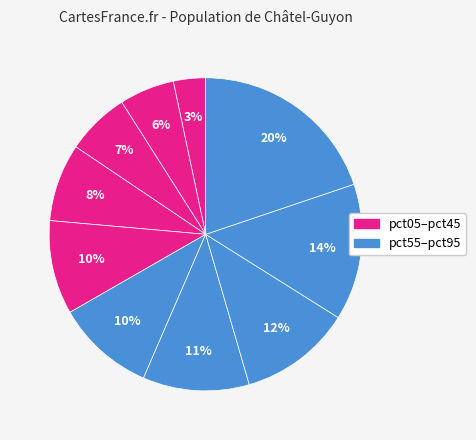

To the nearest percent, what is the average slice percentage?

10%